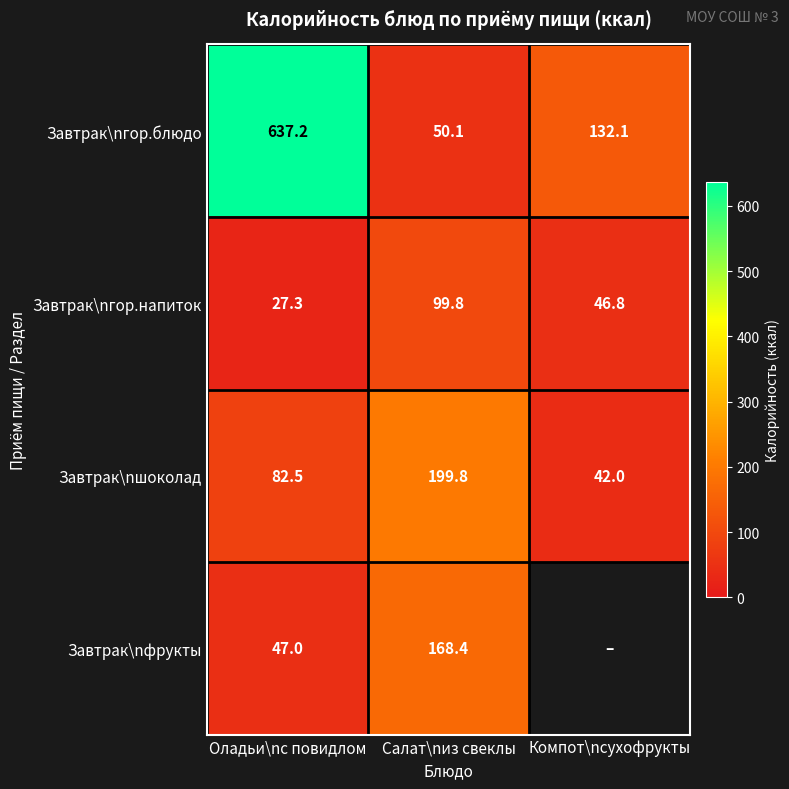

What is the maximum value for Завтрак\nшоколад?

199.8